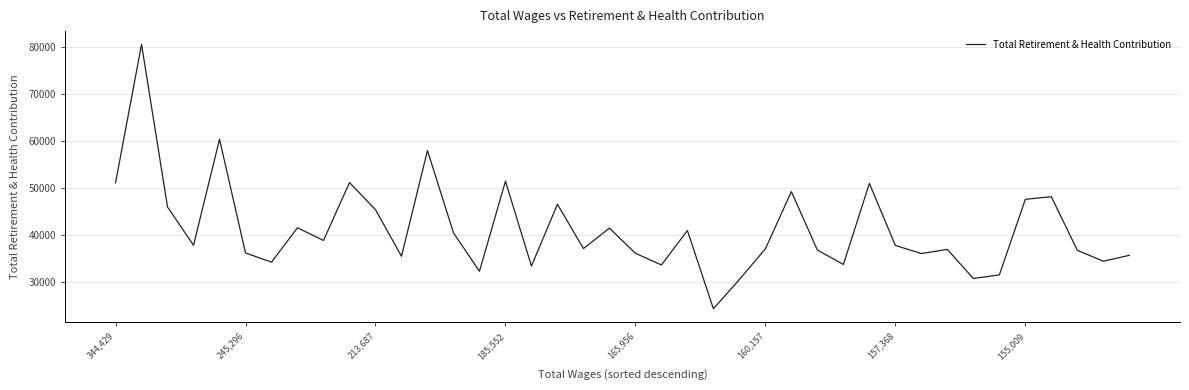

What is the maximum value shown in the chart?

80504